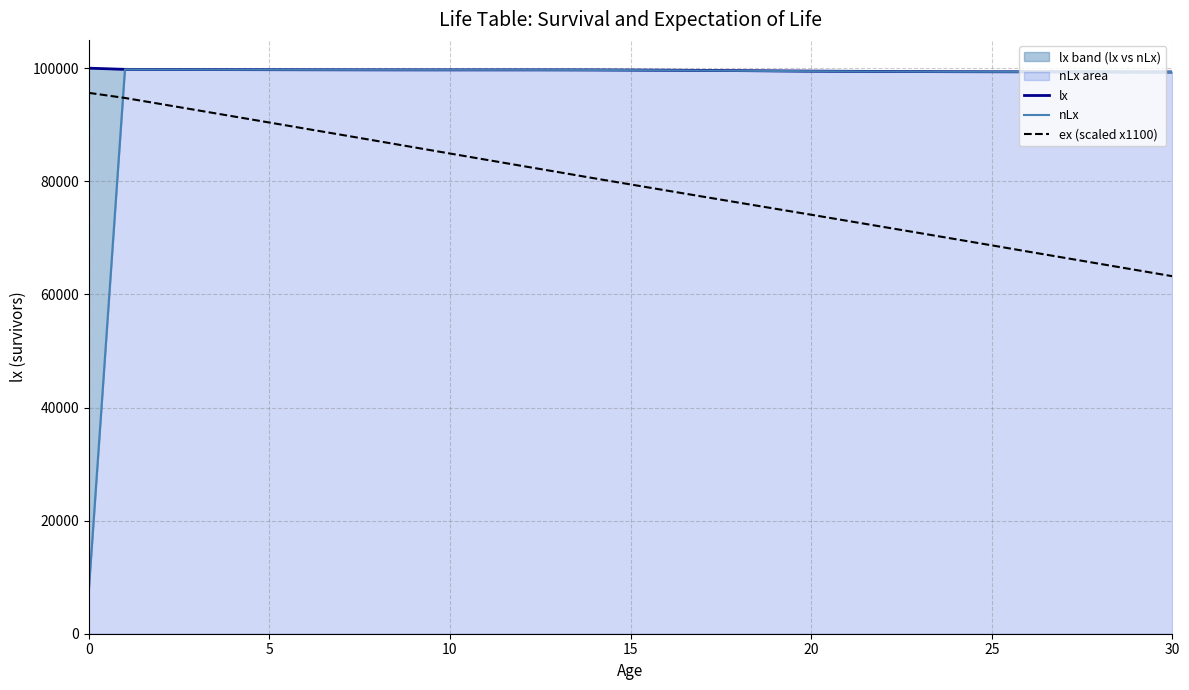

The lx series shows 99702.0 at 12. True or false?

True